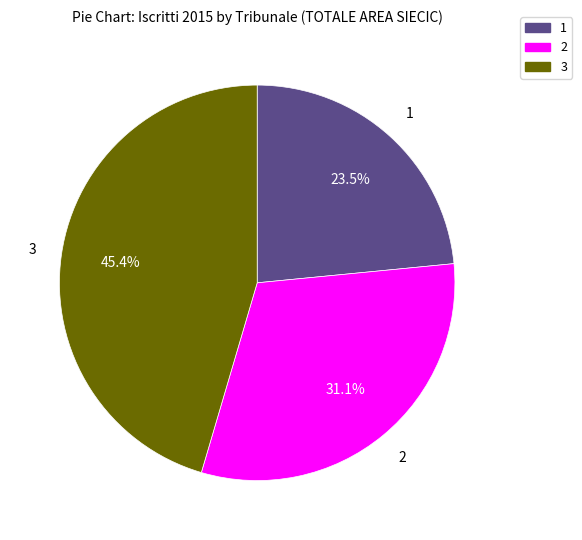

Is there any slice that represents more than half of the pie?

No